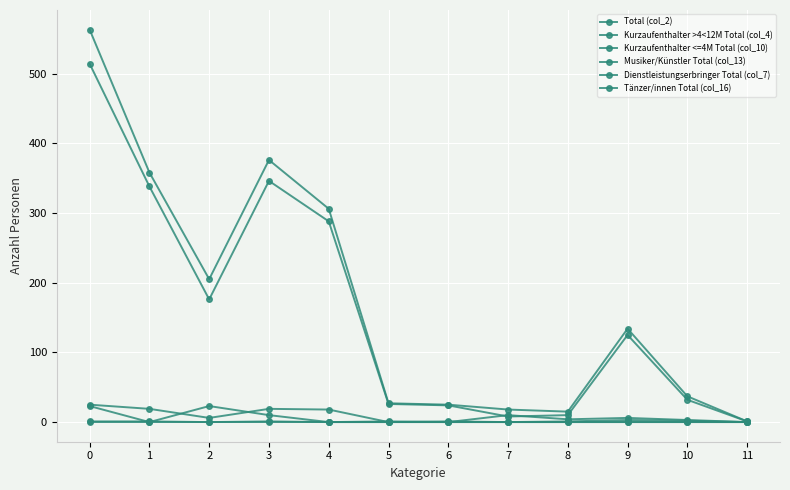

What is the spread (max minus min) of values at 11?

1